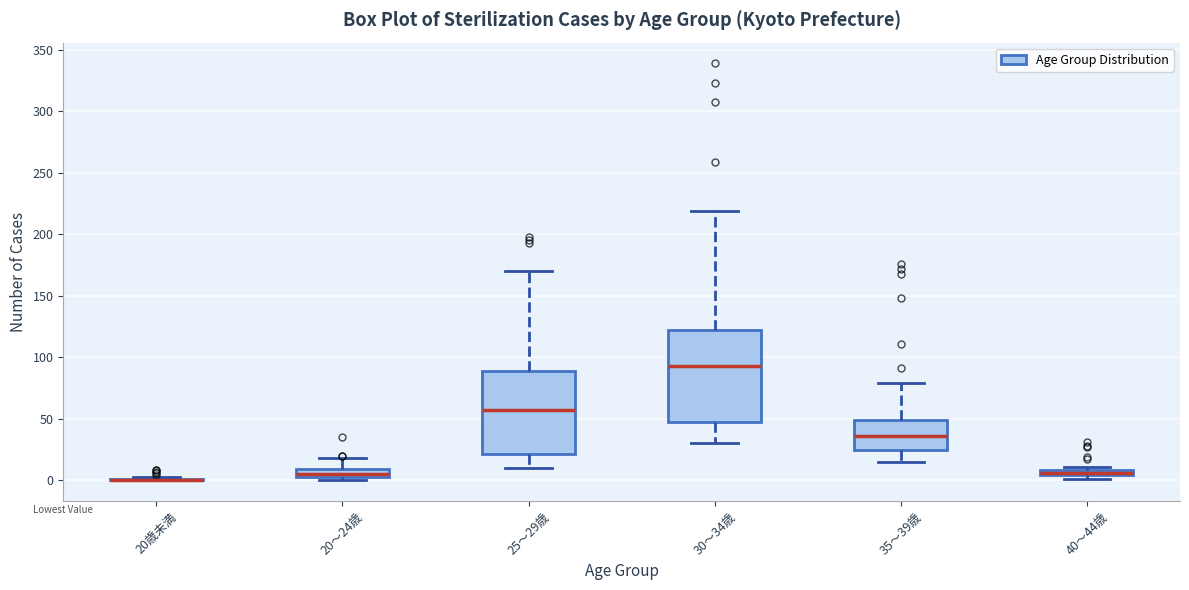

Where is the lower edge of the box for 20～24歳 on the y-axis? The values are not printed on the chart, so give them approximately, as read against the axis.

5